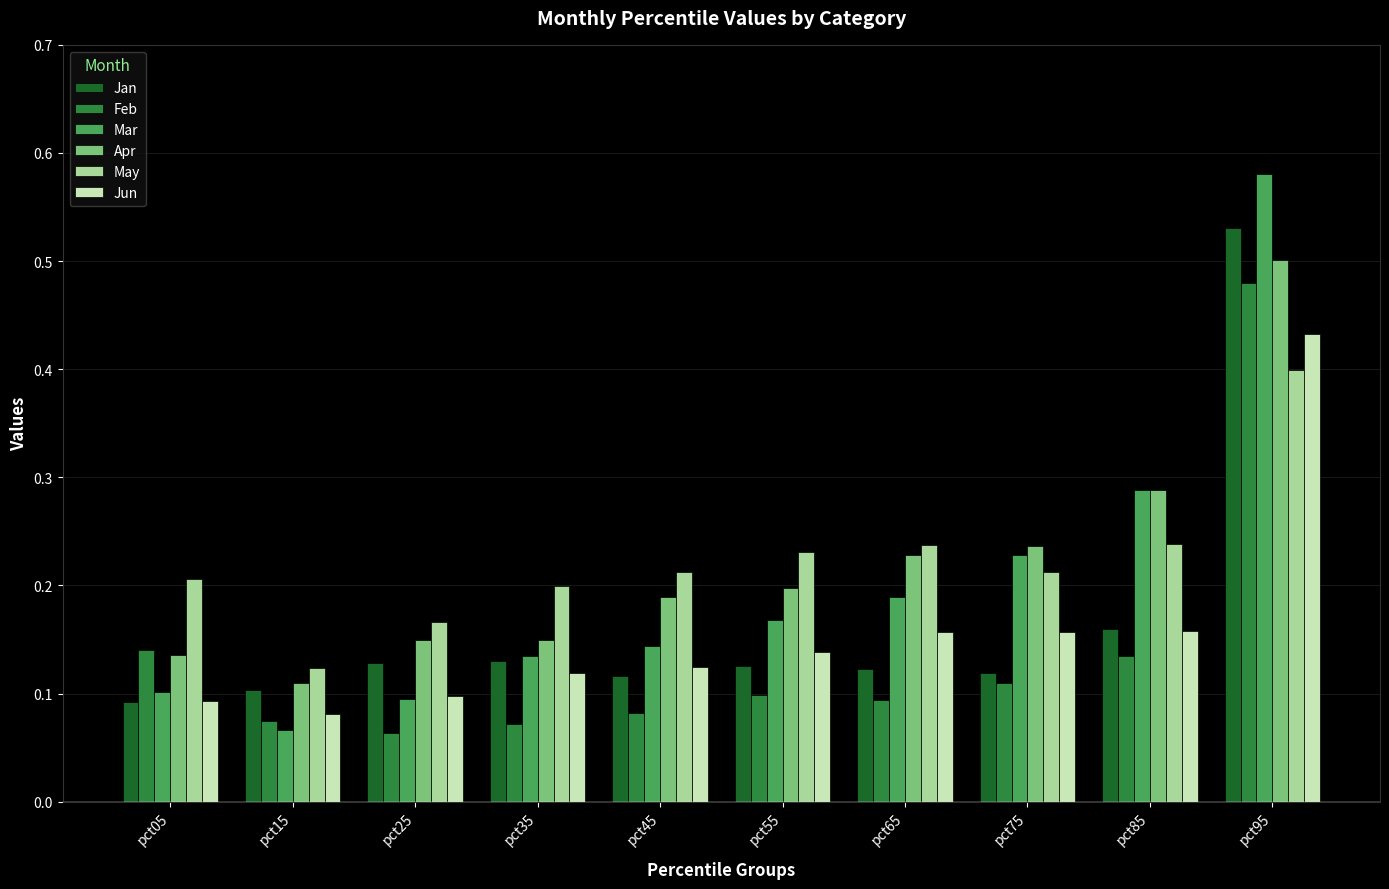

What is the sum of all Jun values?

1.6